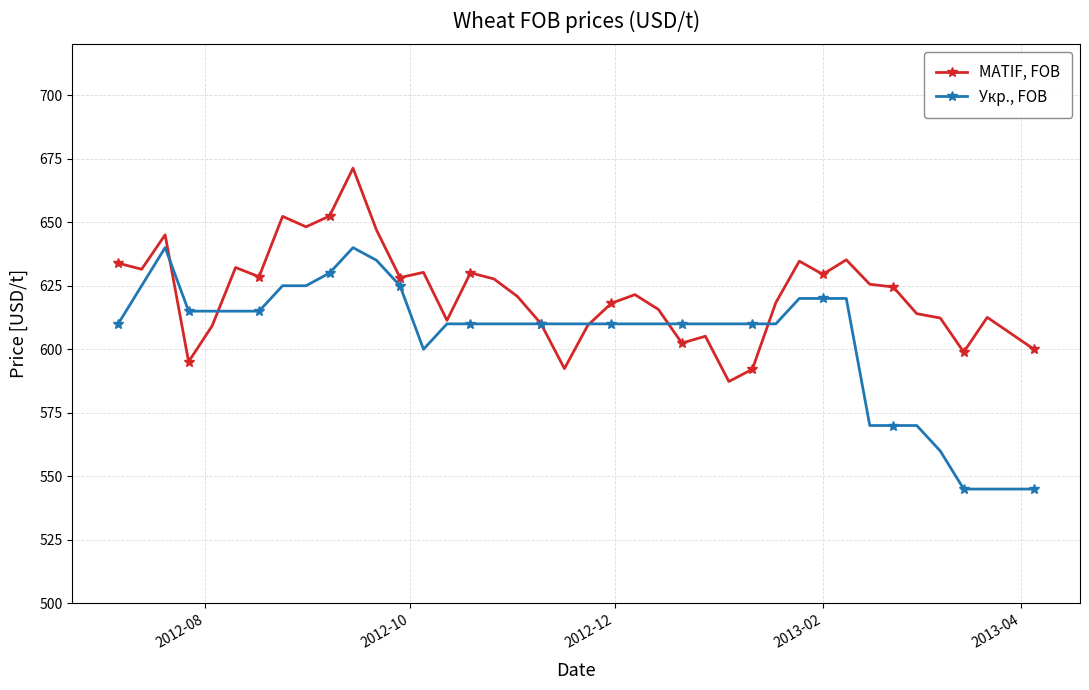

Which series has the largest total across all categories?

MATIF, FOB